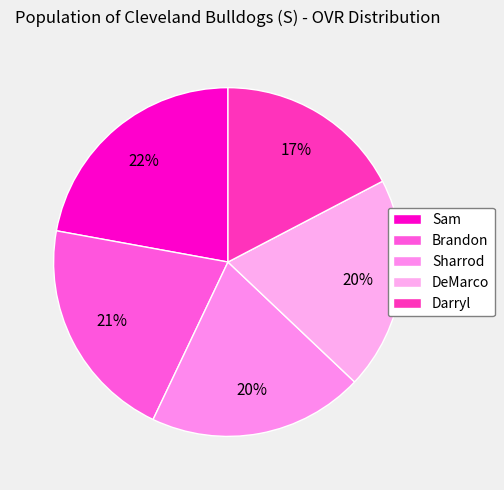

To the nearest percent, what portion does Darryl represent?

17%